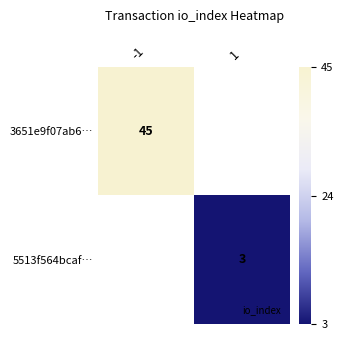

The 3651e9f07ab6… series shows 30.1 at -1. True or false?

False